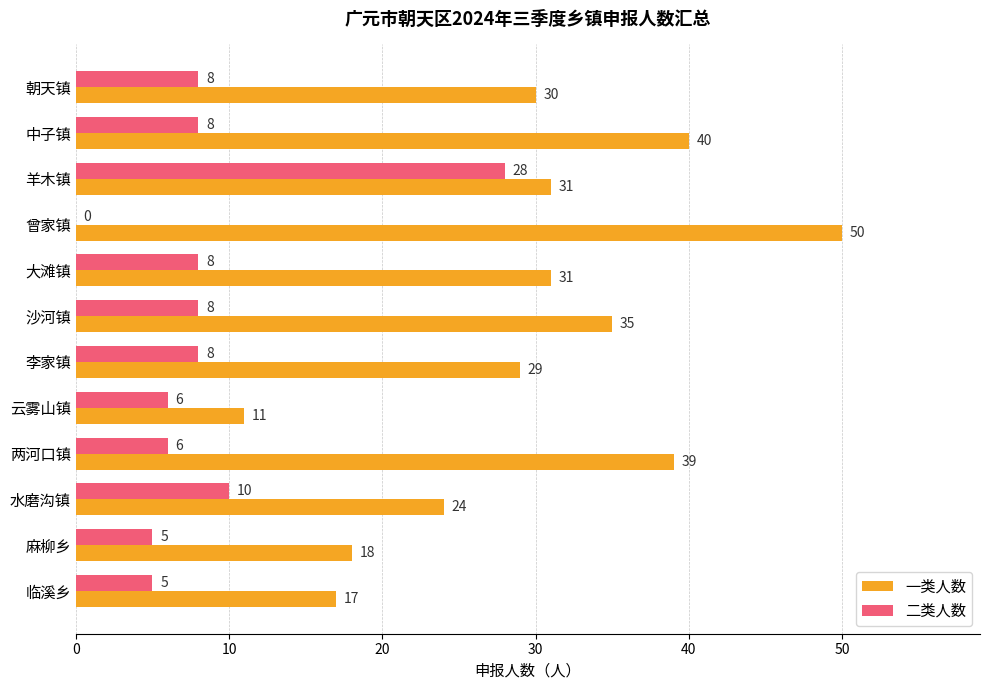

Is it true that 二类人数 equals 14 at 大滩镇?

False